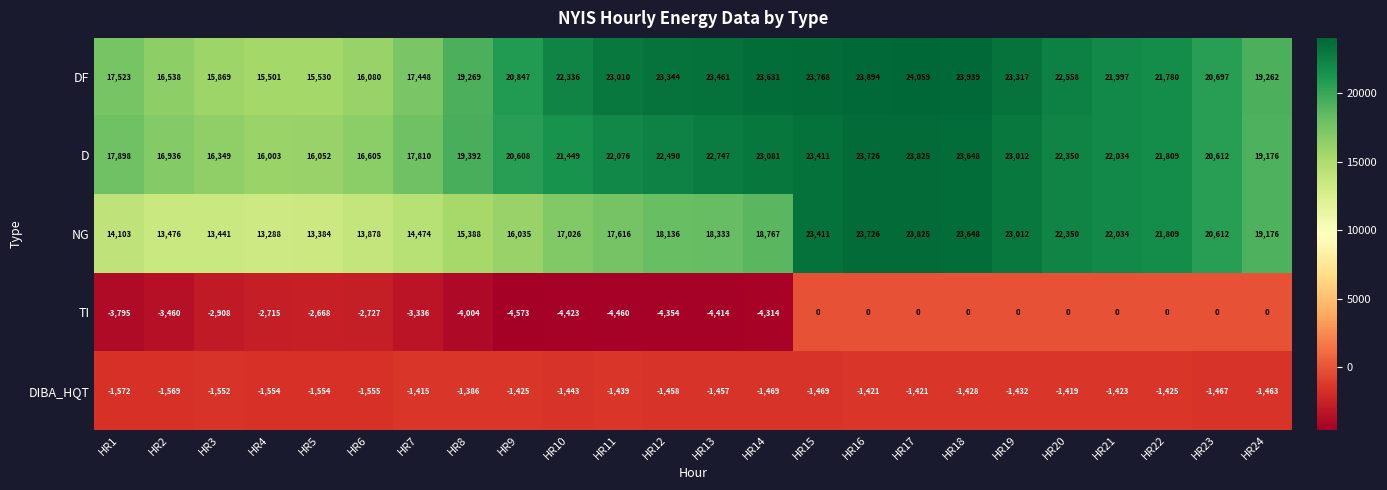

Which series has the largest range (max minus min)?

NG